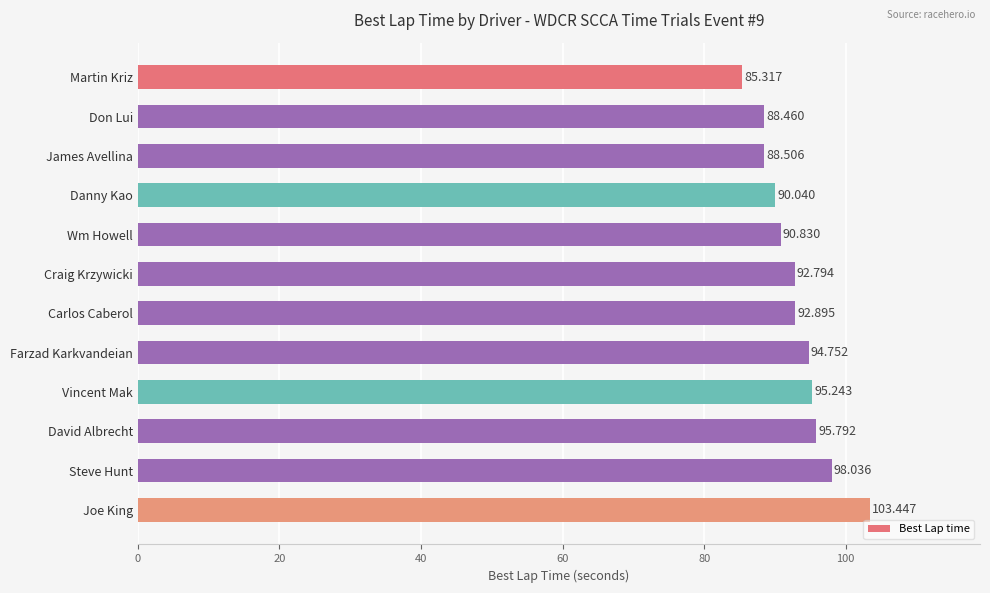

Which label corresponds to the largest value in the chart?

Joe King